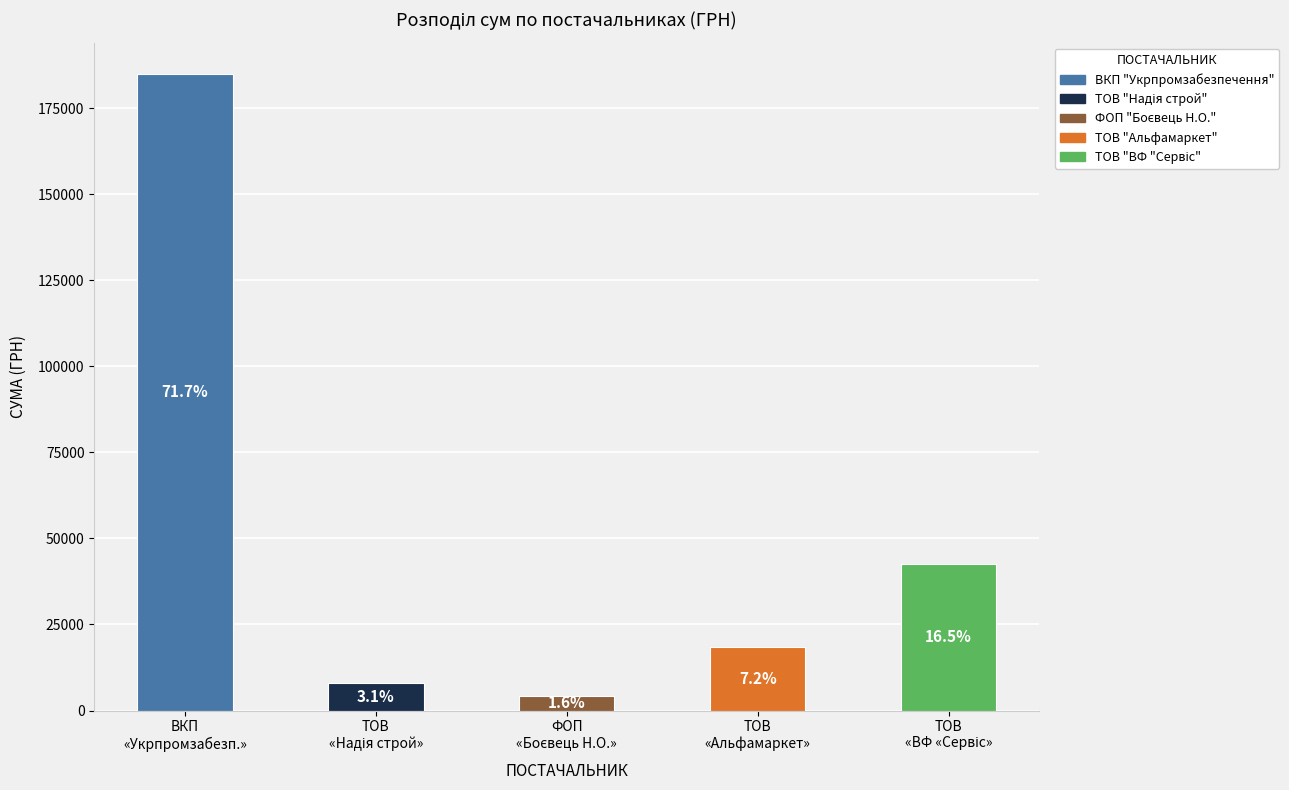

Rank the categories by value from highest to lowest.

ВКП
«Укрпромзабезп.», ТОВ
«ВФ «Сервіс», ТОВ
«Альфамаркет», ТОВ
«Надія строй», ФОП
«Боєвець Н.О.»